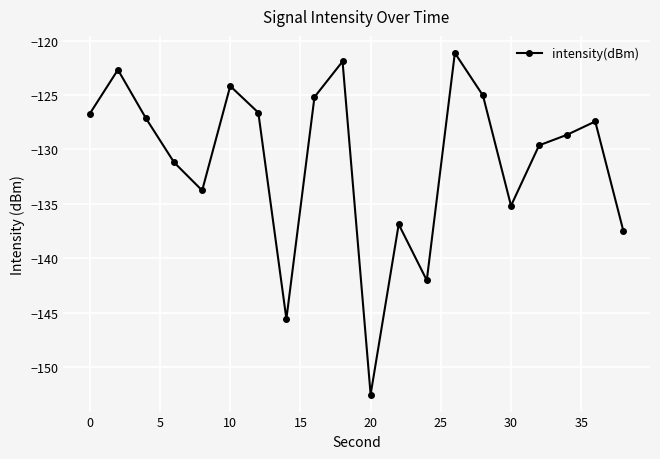

What is the value of the 13th point from the left?

-142.0